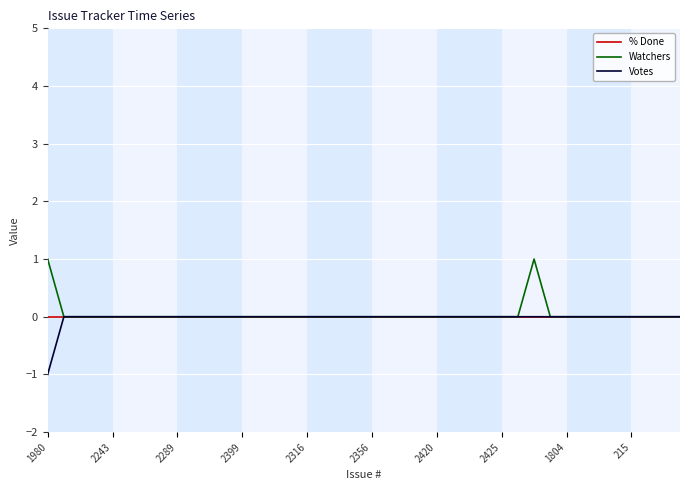

Is this an area chart (filled region under the line)?

No